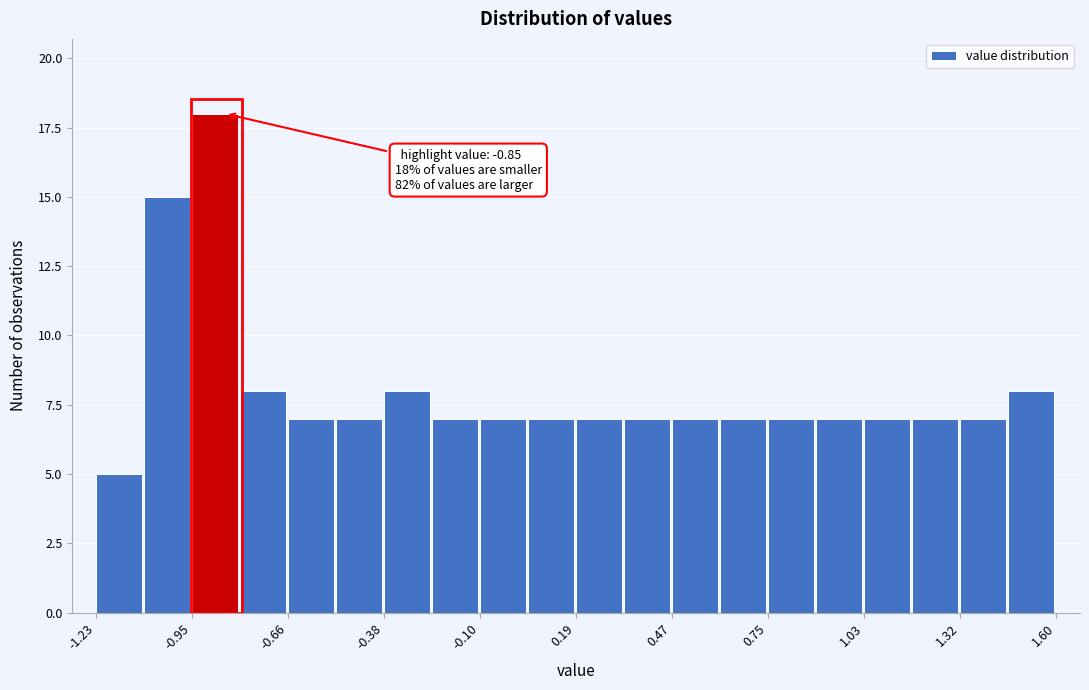

Read against the x-axis, roughly where is the centre of the tallest bar?

-0.90